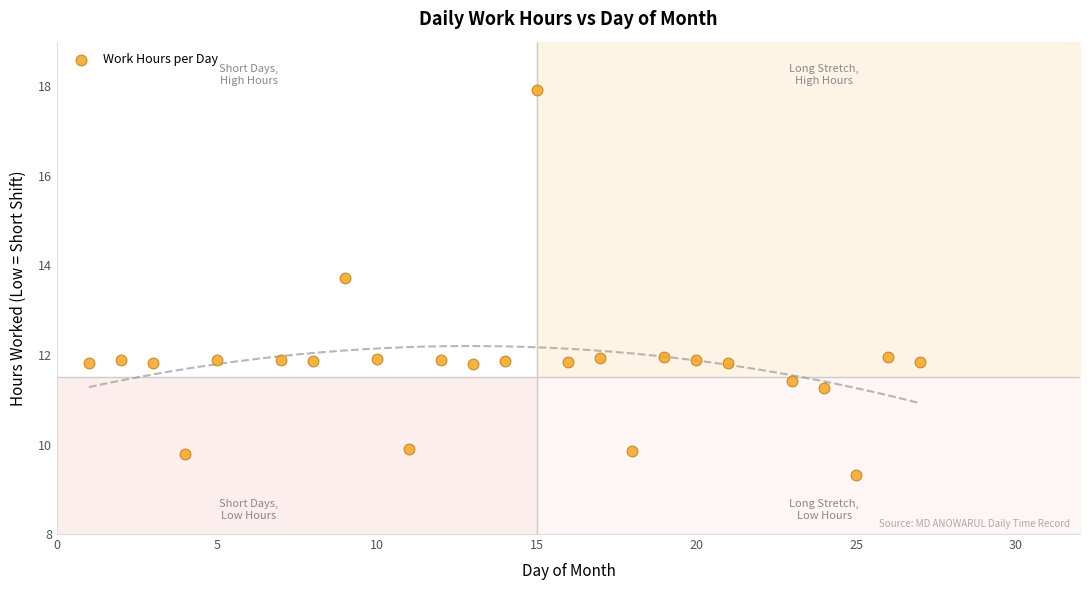

What is the range of Y values (max minus min)?

8.6